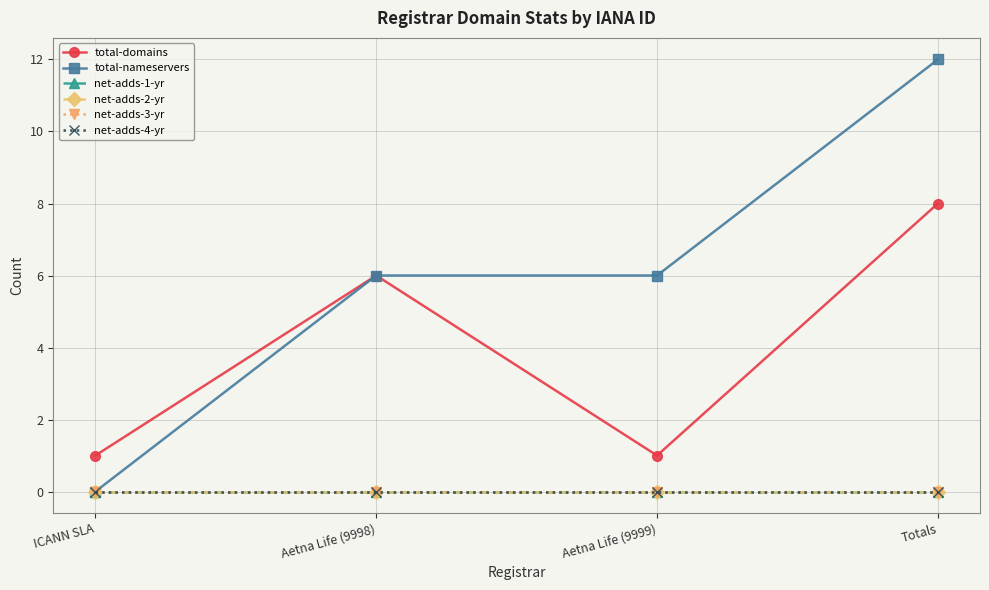

True or false: net-adds-3-yr and total-nameservers cross at least once.

False